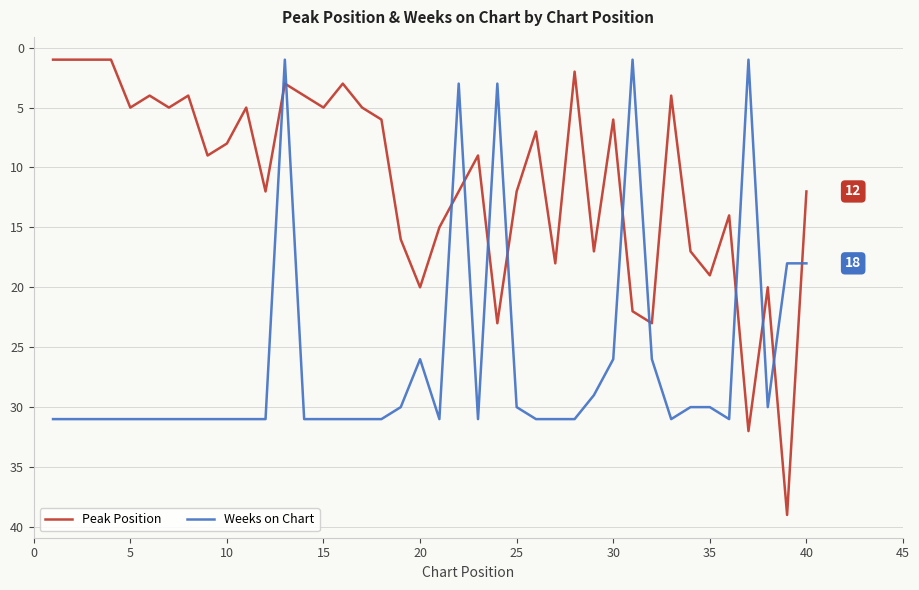

After their last crossing, which series has the higher values: Weeks on Chart or Peak Position?

Weeks on Chart